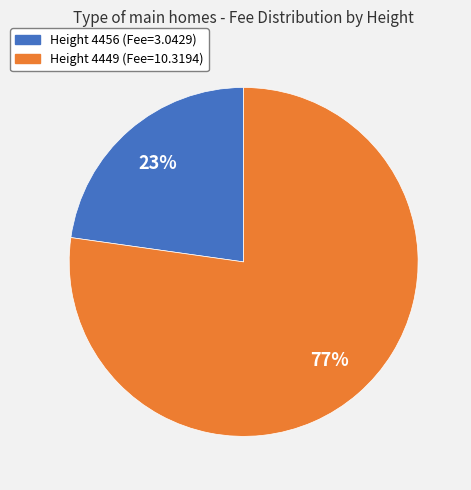

To the nearest percent, what is the average slice percentage?

50%